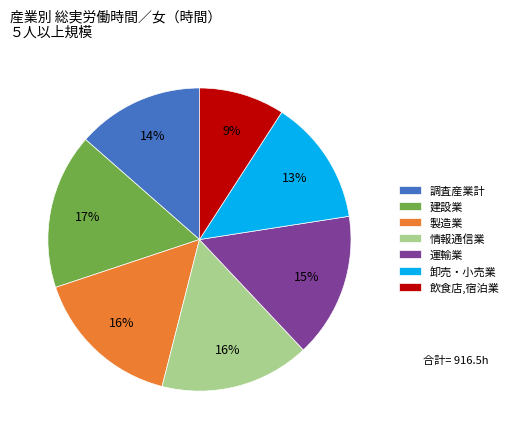

Which category has the smallest portion of the pie?

飲食店,宿泊業